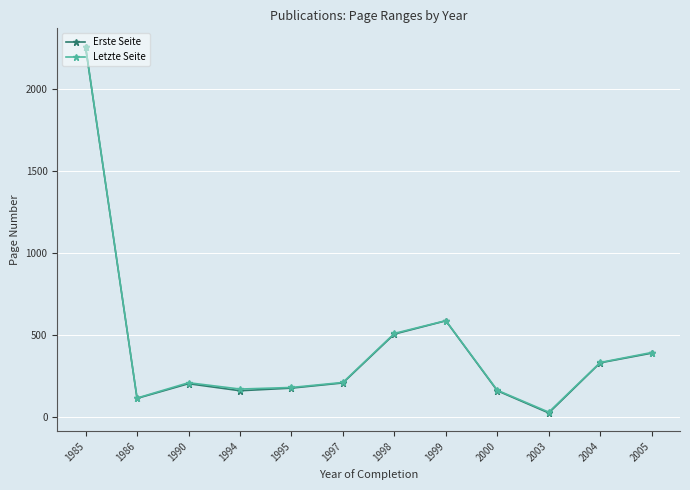

Which category has the lowest value in the Letzte Seite series?

2003